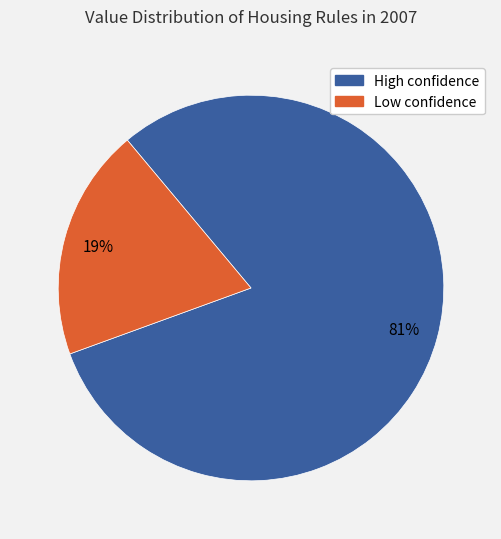

To the nearest percent, what is the average slice percentage?

50%